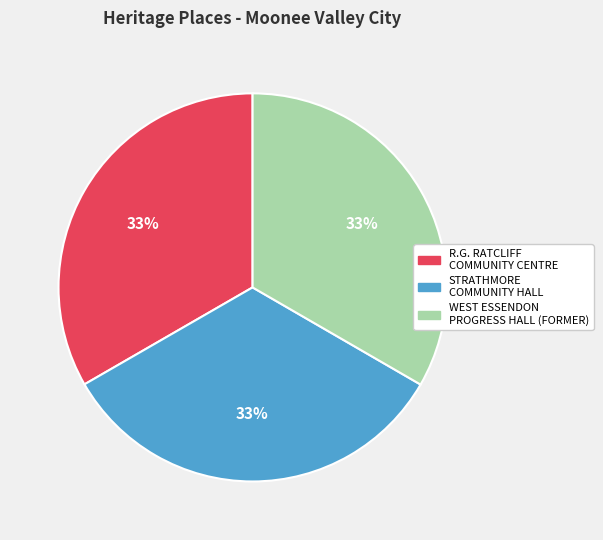

Count the number of slices in the pie.

3